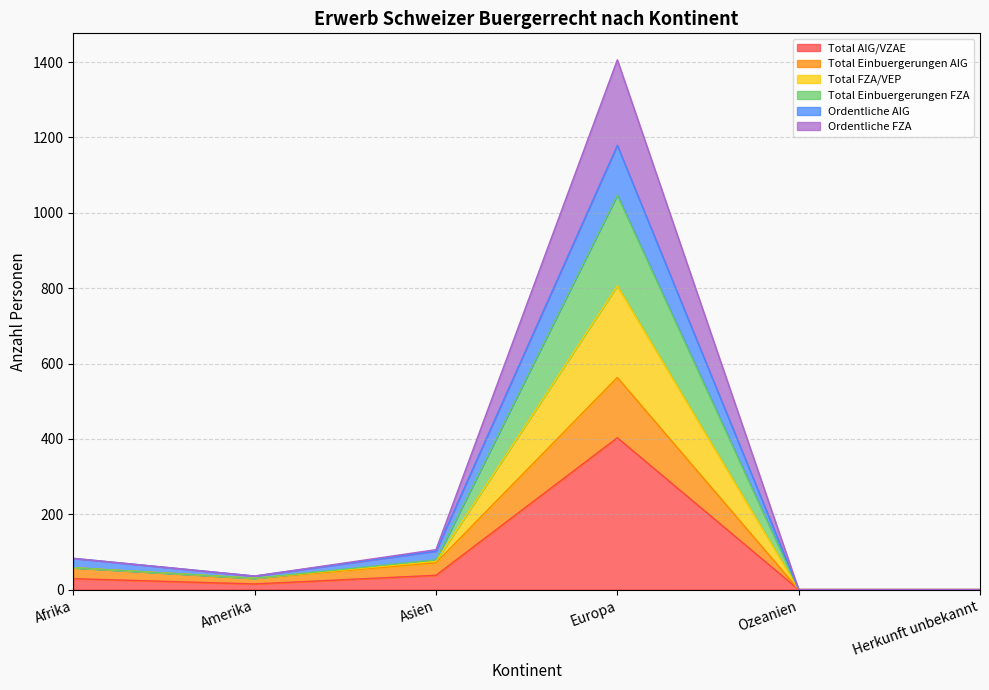

Is the value of Ordentliche AIG at Asien greater than the value of Total Einbuergerungen AIG at Amerika?

Yes